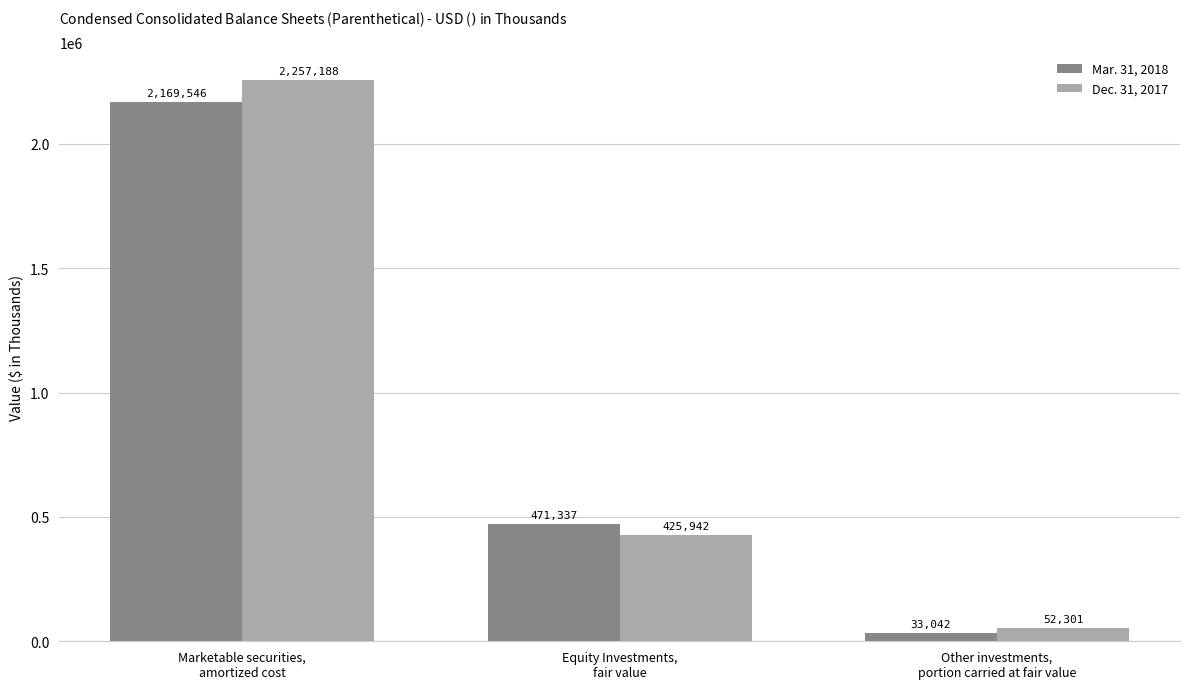

What are all the series names shown in the legend?

Mar. 31, 2018, Dec. 31, 2017